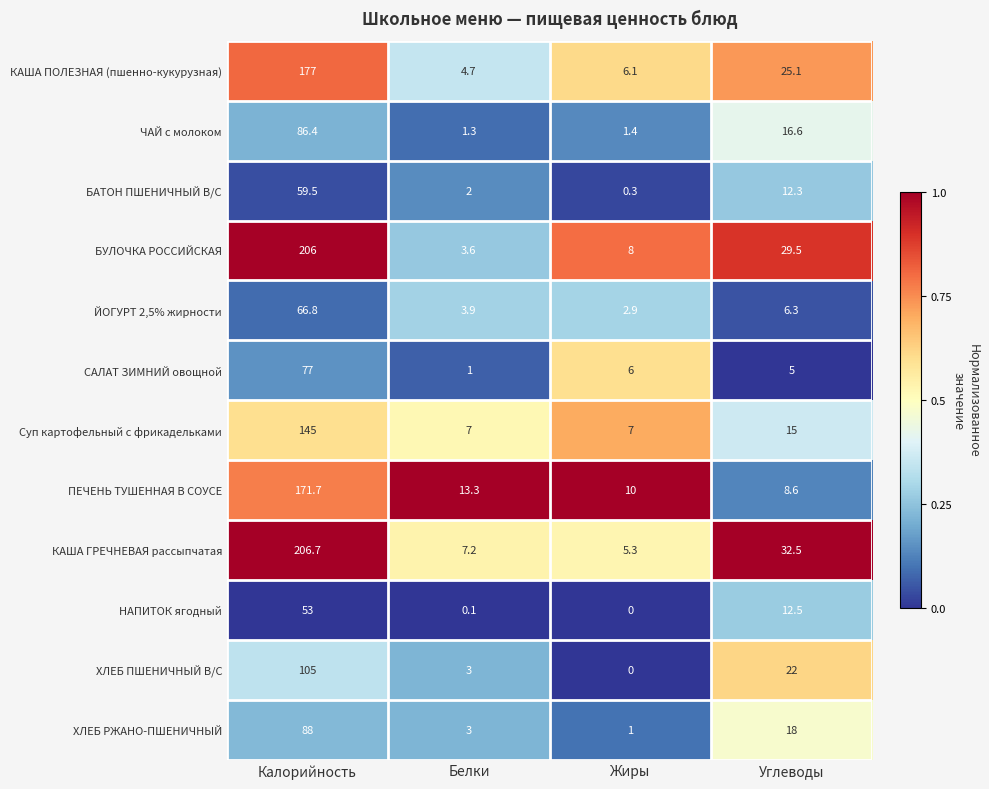

What is the greatest value displayed?

206.7